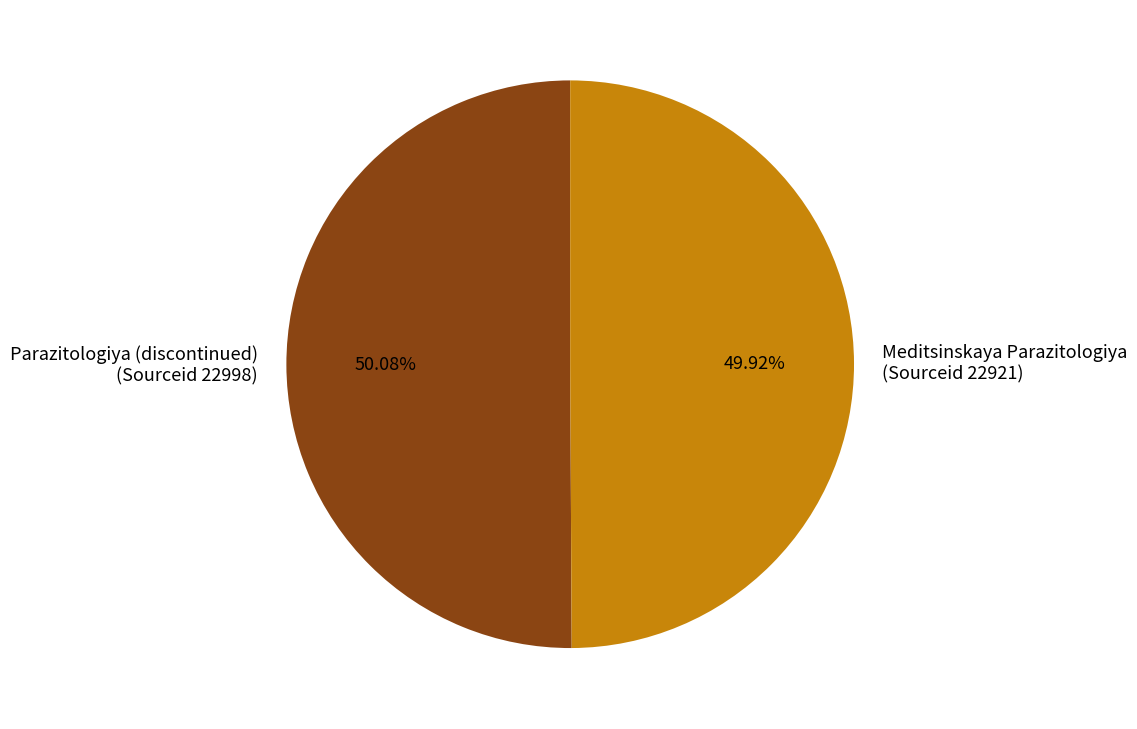

Does any single category account for the majority?

Yes